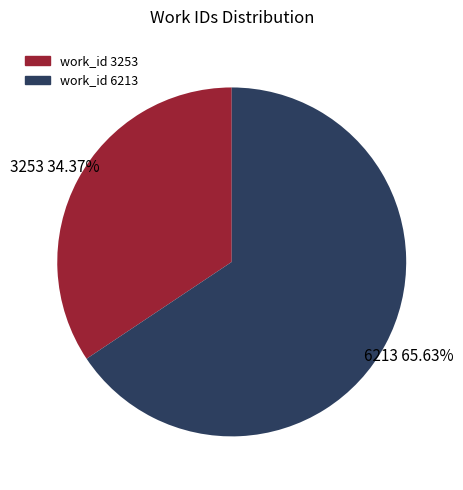

Approximately how many times larger is the value at work_id 6213 compared to work_id 3253?

1.9